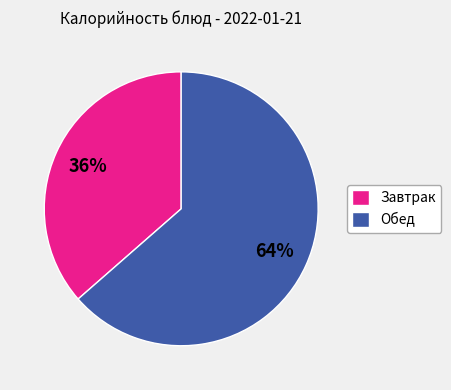

Which category accounts for the majority?

Обед